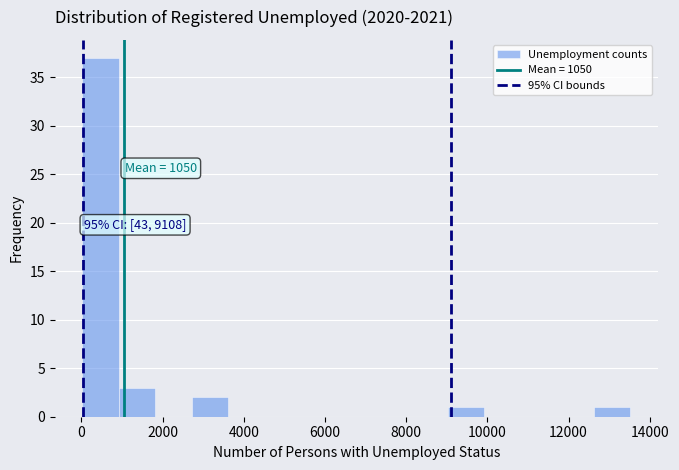

Over which range of the x-axis is the bar tallest?

0 to 1000